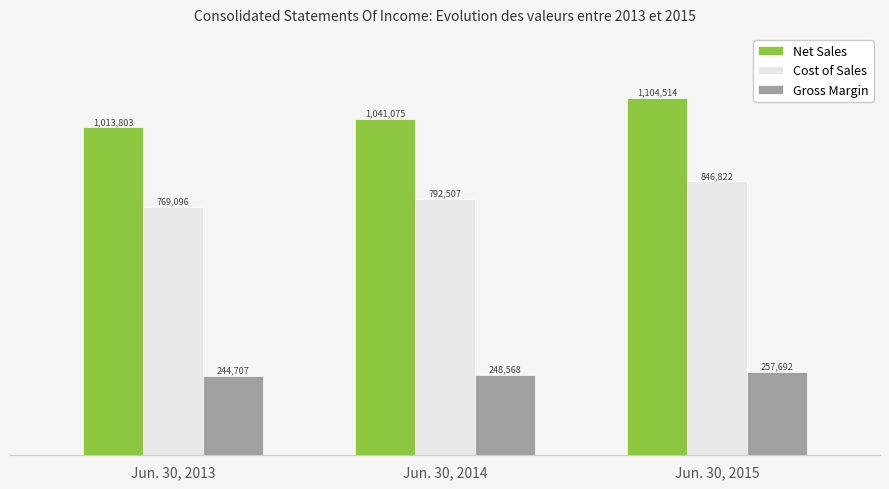

What are all the series names shown in the legend?

Net Sales, Cost of Sales, Gross Margin